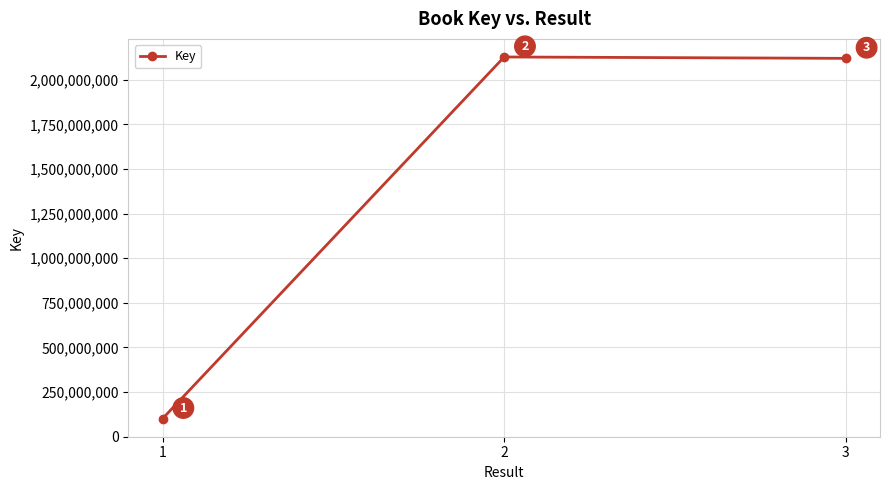

What is the greatest value displayed?

2128141638